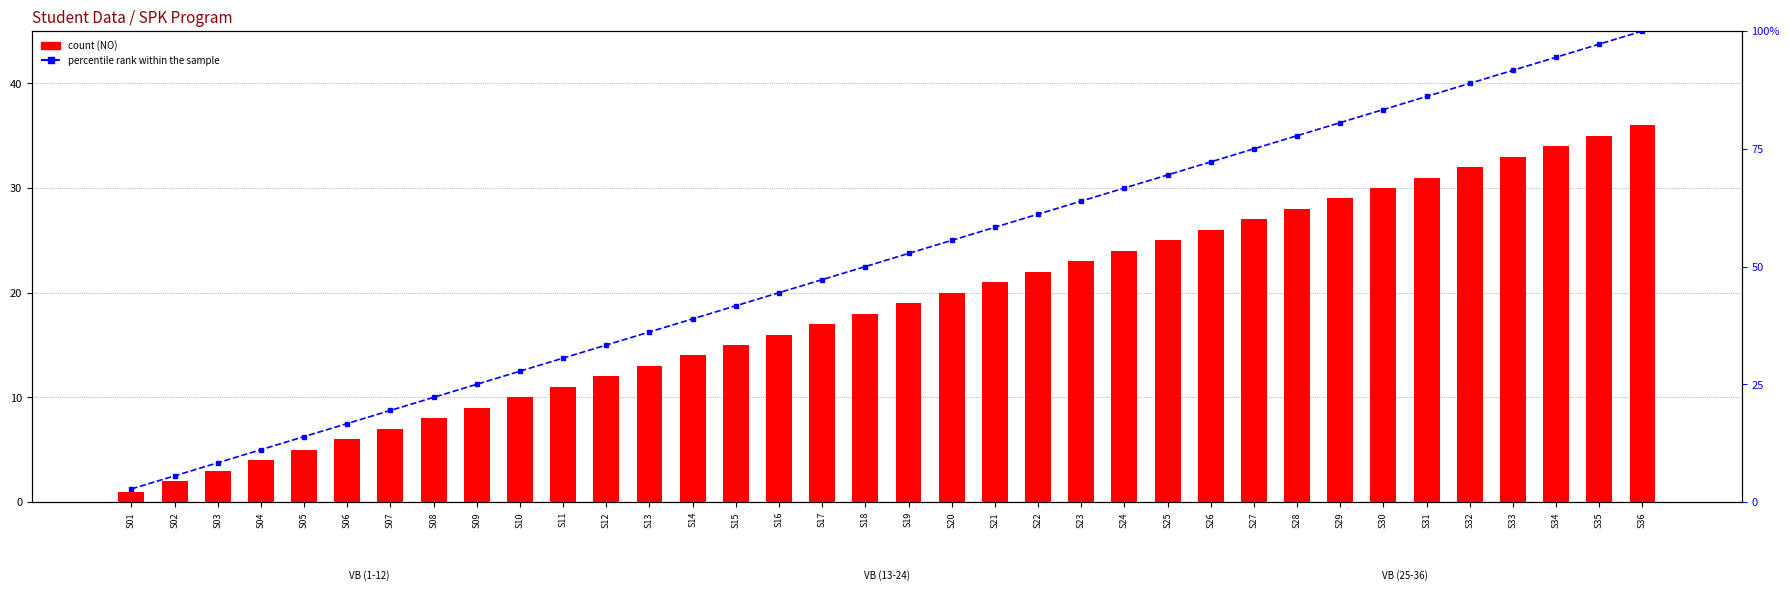

Reading right to left, transcribe all the data shown in this chart.

NO (count): 36.0	35.0	34.0	33.0	32.0	31.0	30.0	29.0	28.0	27.0	26.0	25.0	24.0	23.0	22.0	21.0	20.0	19.0	18.0	17.0	16.0	15.0	14.0	13.0	12.0	11.0	10.0	9.0	8.0	7.0	6.0	5.0	4.0	3.0	2.0	1.0
percentile rank within the sample: 100.0	97.2	94.4	91.7	88.9	86.1	83.3	80.6	77.8	75.0	72.2	69.4	66.7	63.9	61.1	58.3	55.6	52.8	50.0	47.2	44.4	41.7	38.9	36.1	33.3	30.6	27.8	25.0	22.2	19.4	16.7	13.9	11.1	8.3	5.6	2.8